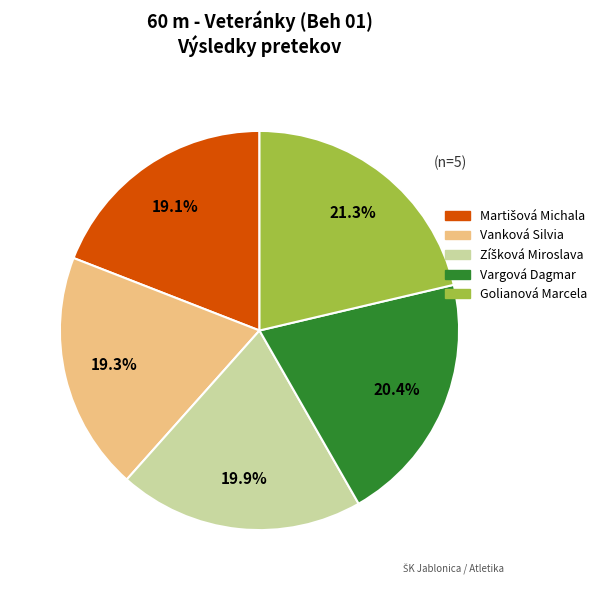

What portion of the pie excludes Vargová Dagmar?

79.6%